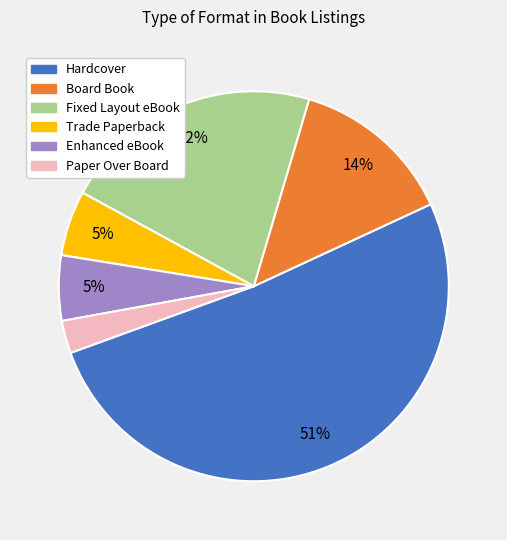

Which has a higher value, Hardcover or Paper Over Board?

Hardcover